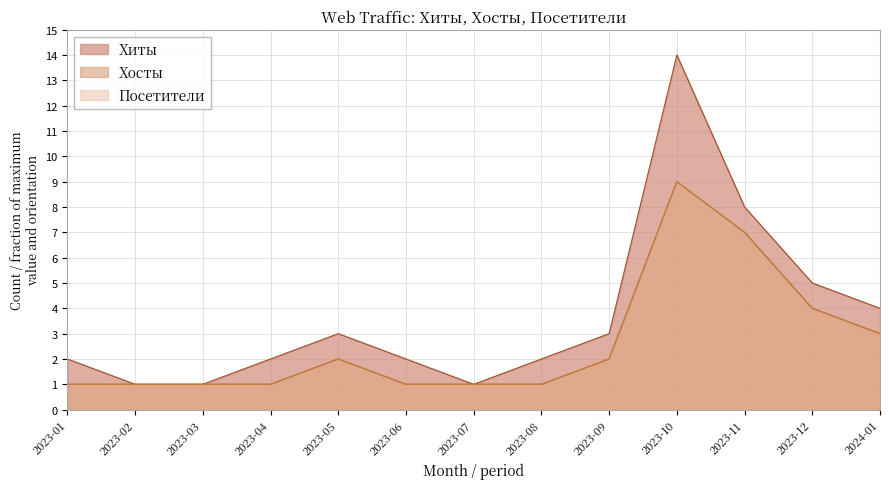

List the series in order of their peak value, lowest first.

Хосты, Посетители, Хиты